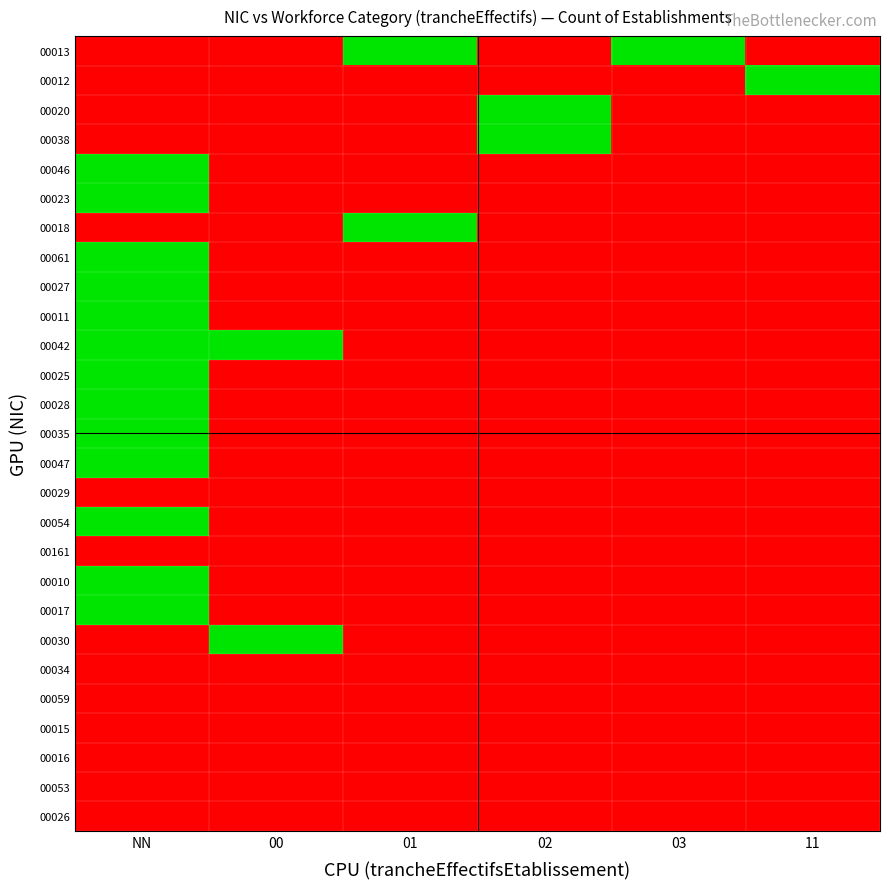

Which has a higher value, NN or 01?

01